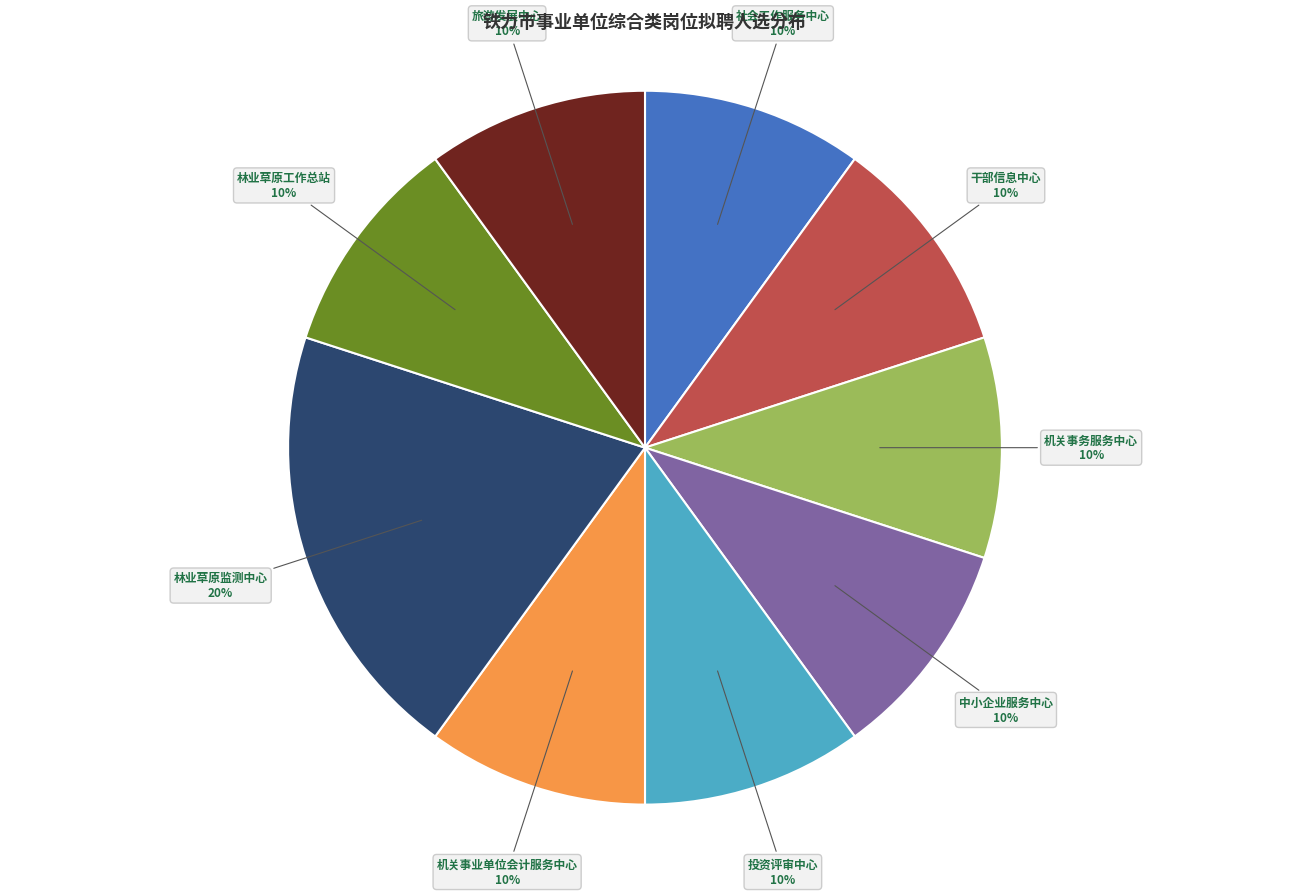

Is there any slice that represents more than half of the pie?

No